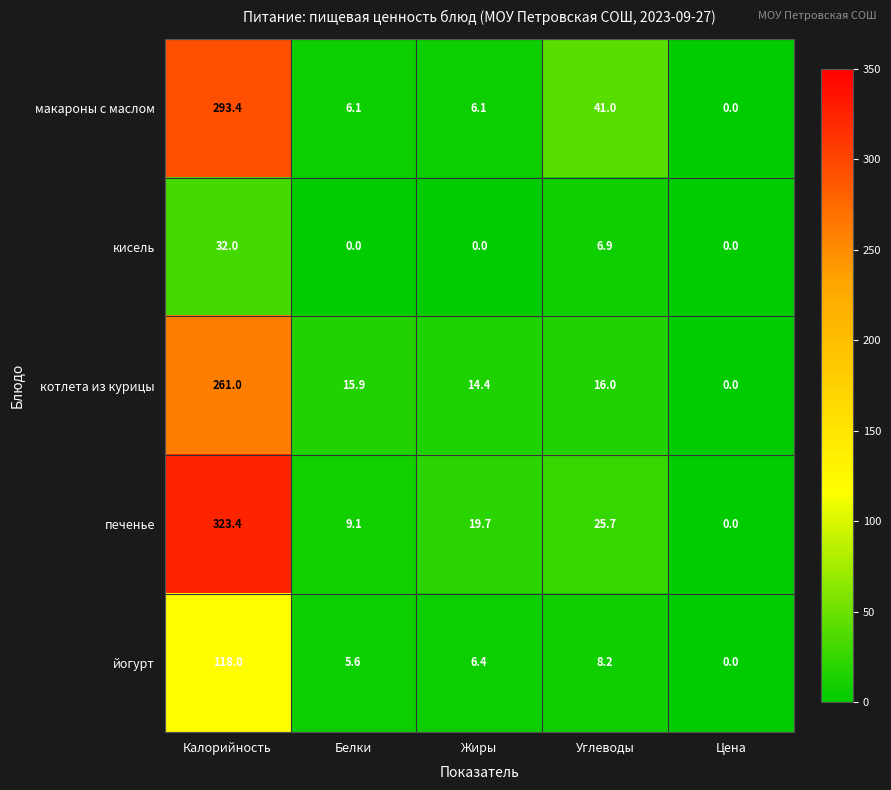

At which category is the sum across all series the highest?

Калорийность